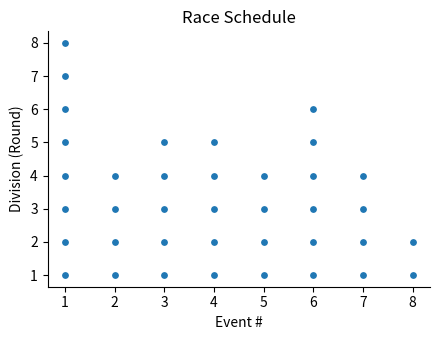

What is the range of Y values (max minus min)?

7